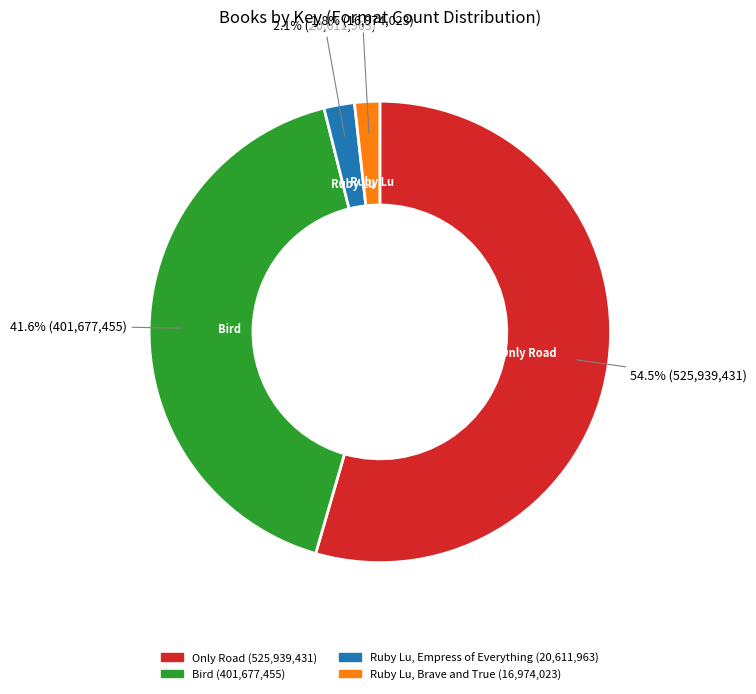

To the nearest percent, what is the average slice percentage?

25%